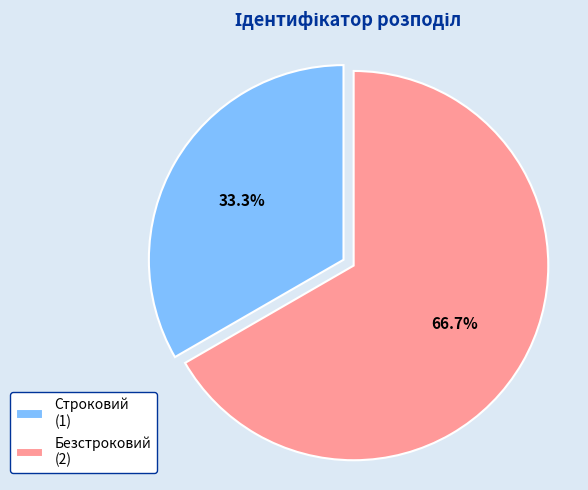

How many slices are in this pie chart?

2